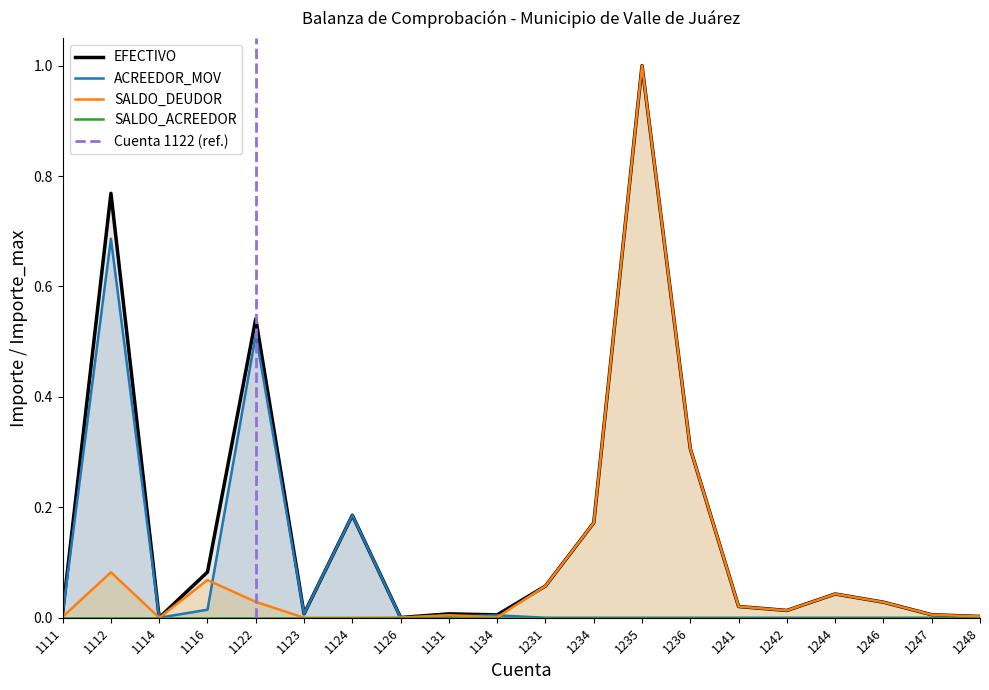

Is it true that ACREEDOR_MOV equals 0.0 at 1111?

False